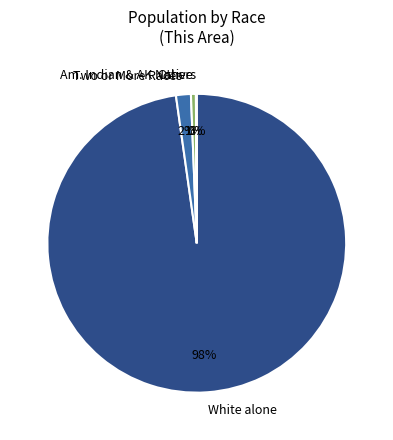

Which slice is the largest?

White alone